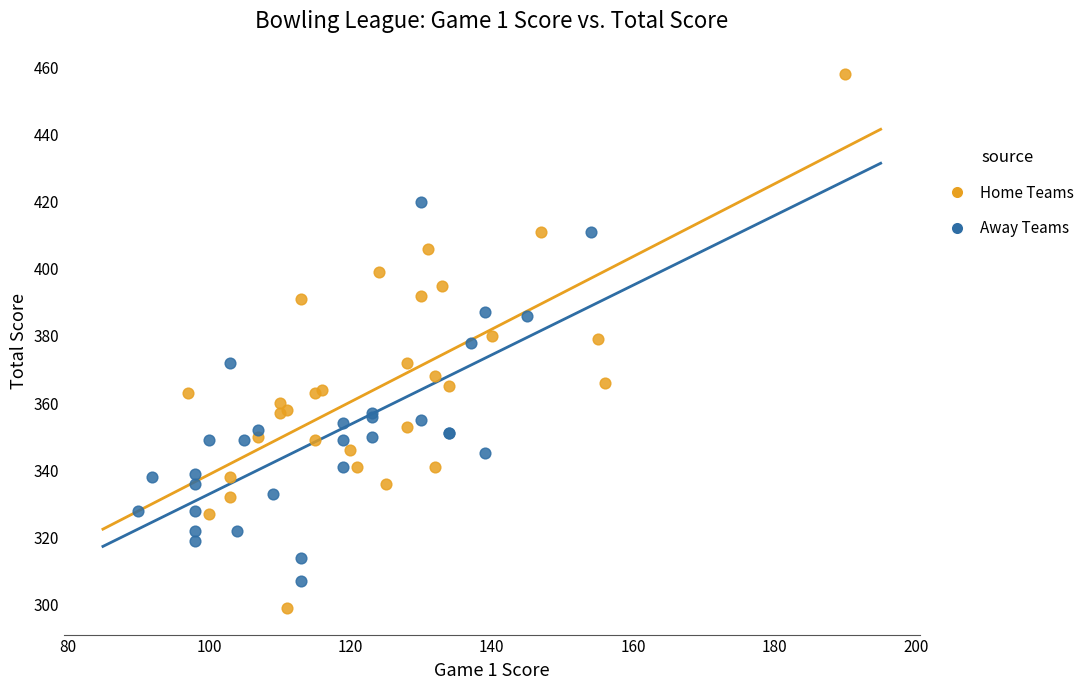

Which series reaches the minimum Y coordinate?

Home Teams